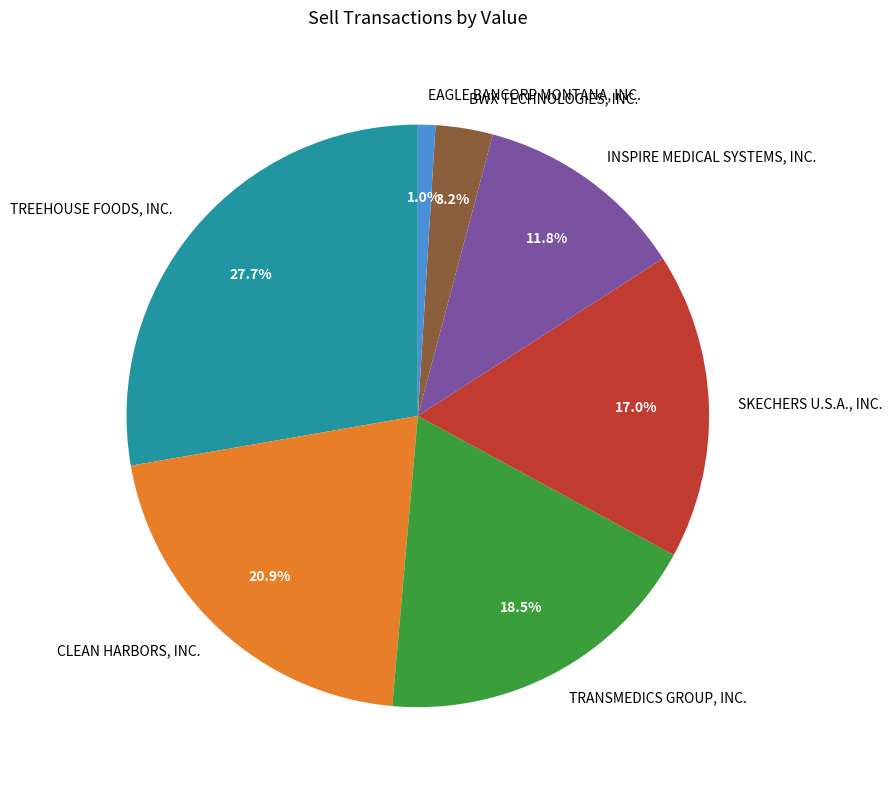

Which slice is the smallest?

EAGLE BANCORP MONTANA, INC.